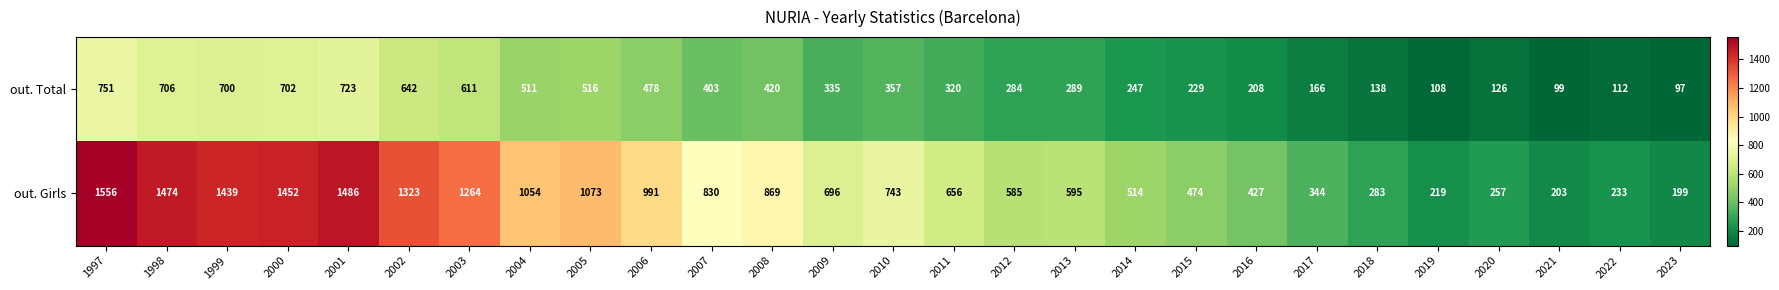

Count the number of categories in the chart.

27